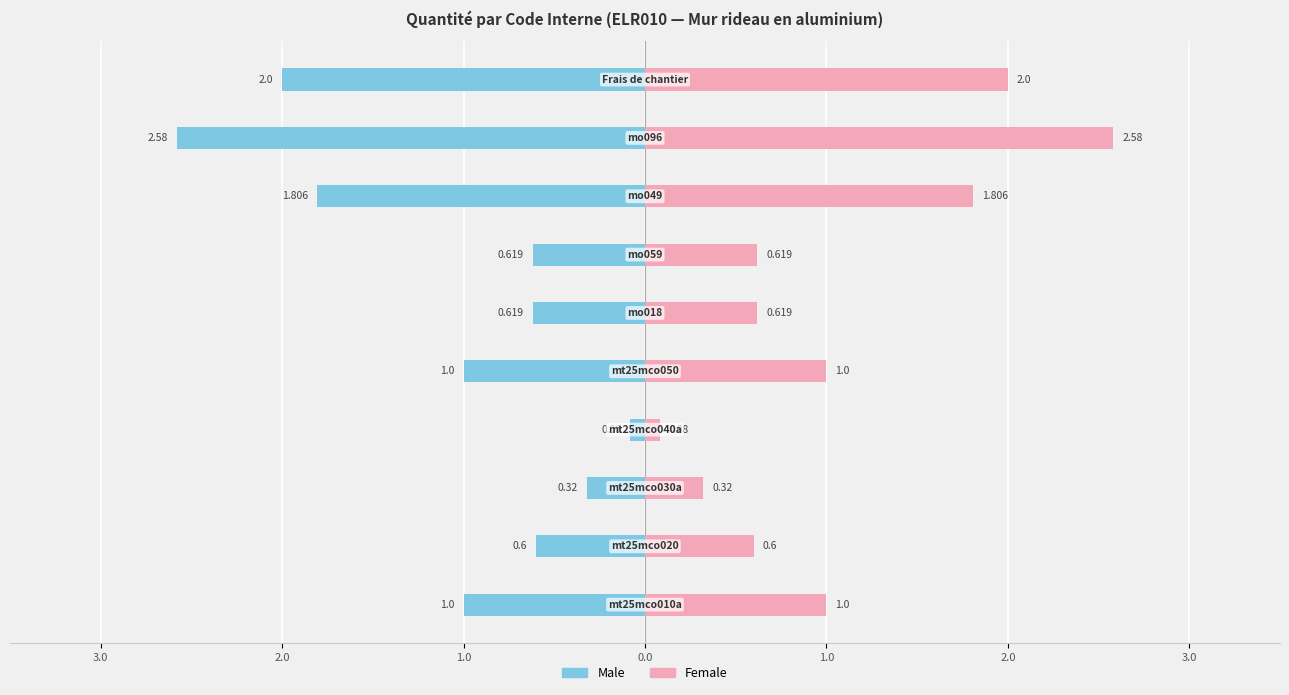

What is the spread (max minus min) of values at 3.0?

2.0